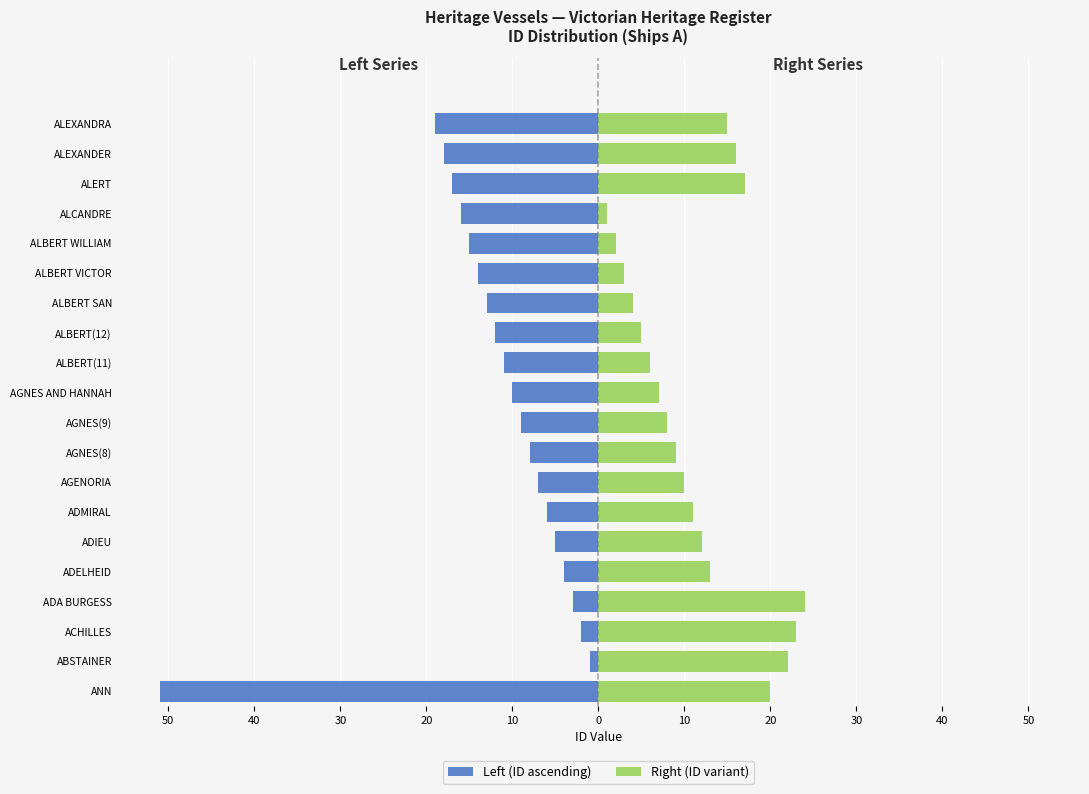

Are the bars horizontal?

Yes